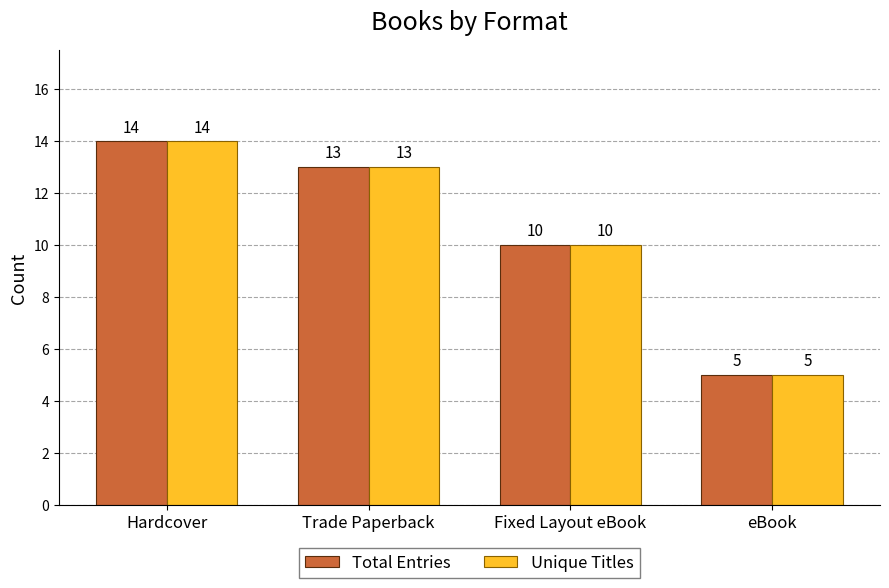

What are all the series names shown in the legend?

Total Entries, Unique Titles